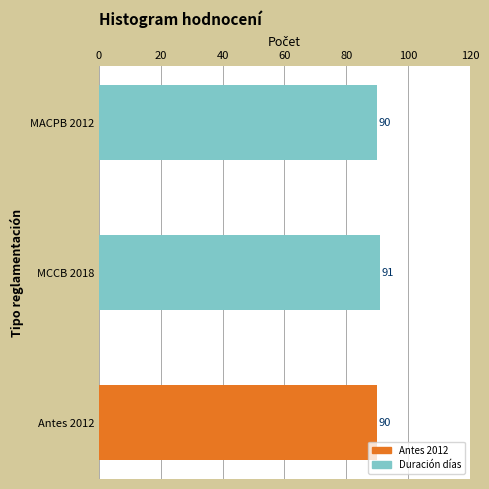

Is it true that the value at Antes 2012 is 53?

False